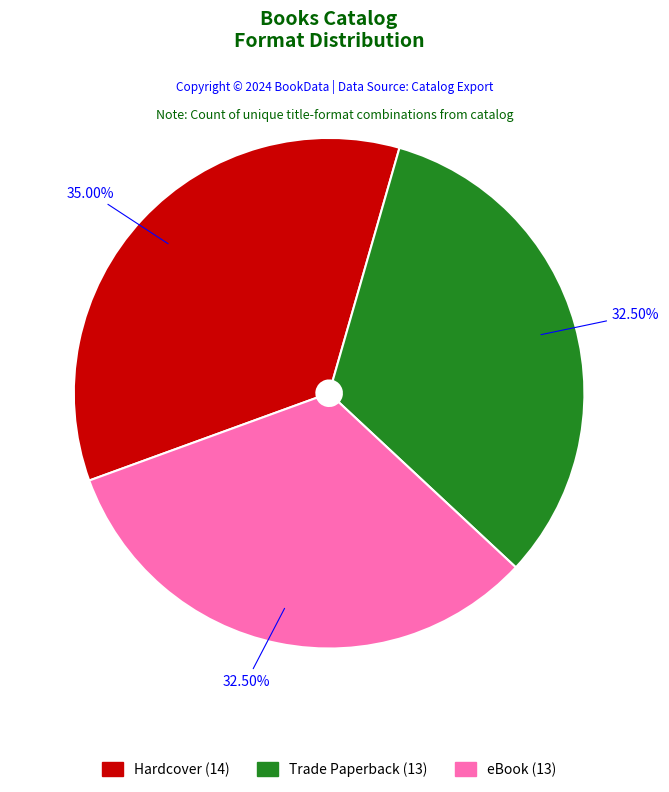

Count the number of slices in the pie.

3